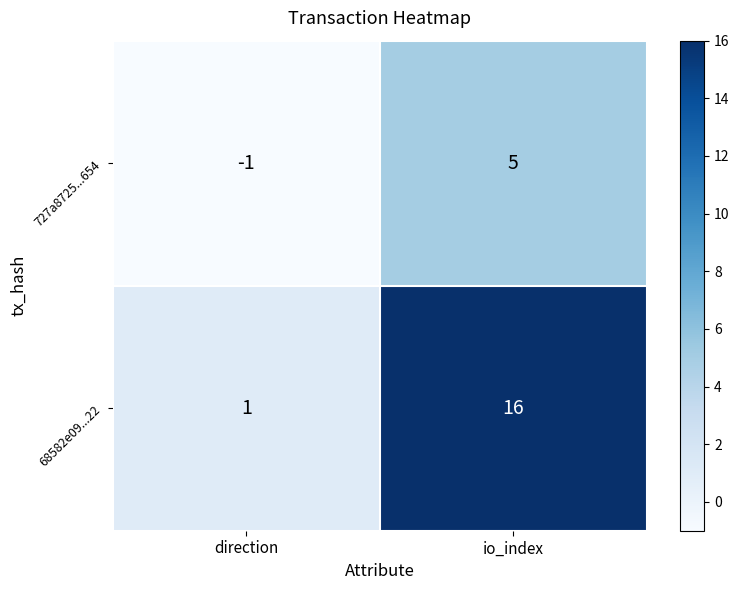

What is the sum of the 68582e09...22 values at direction and io_index?

17